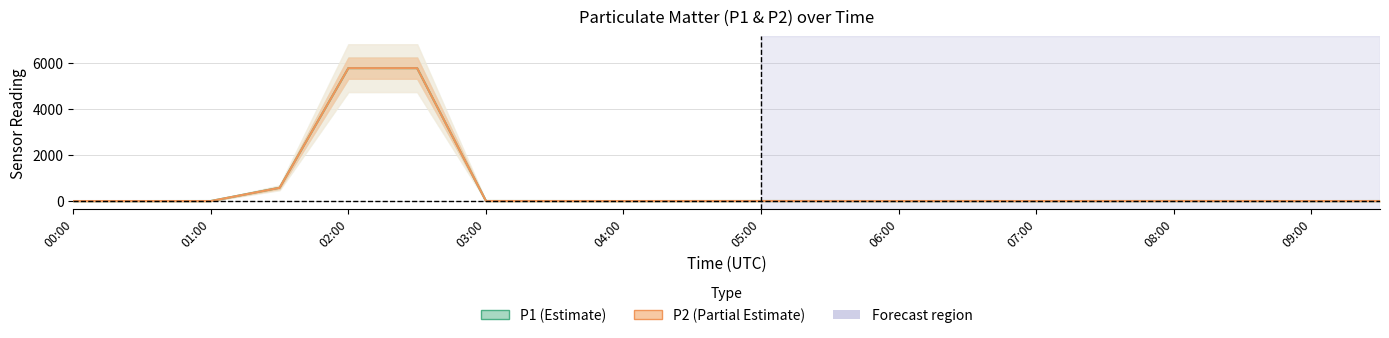

Count the number of categories in the chart.

20